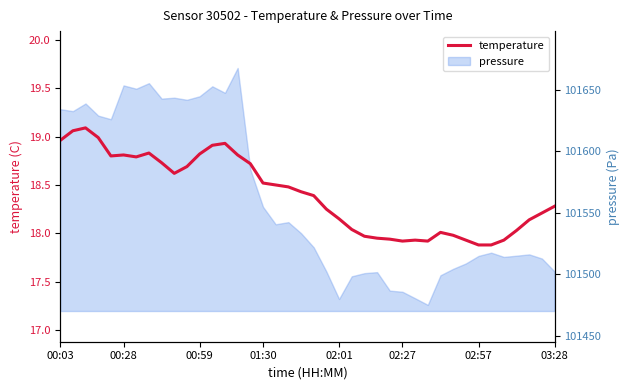

What is the average value?

18.4